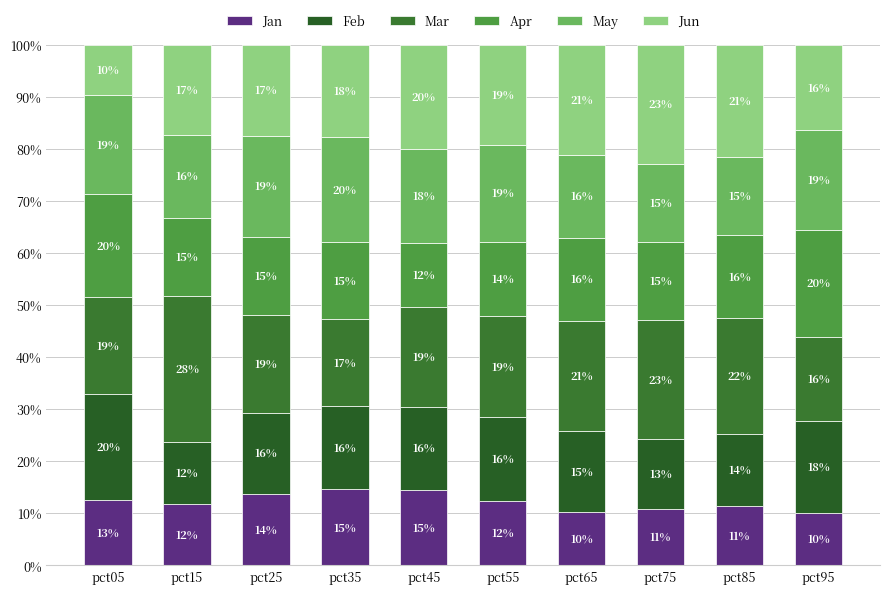

At how many categories does at least one series exceed 13?

10